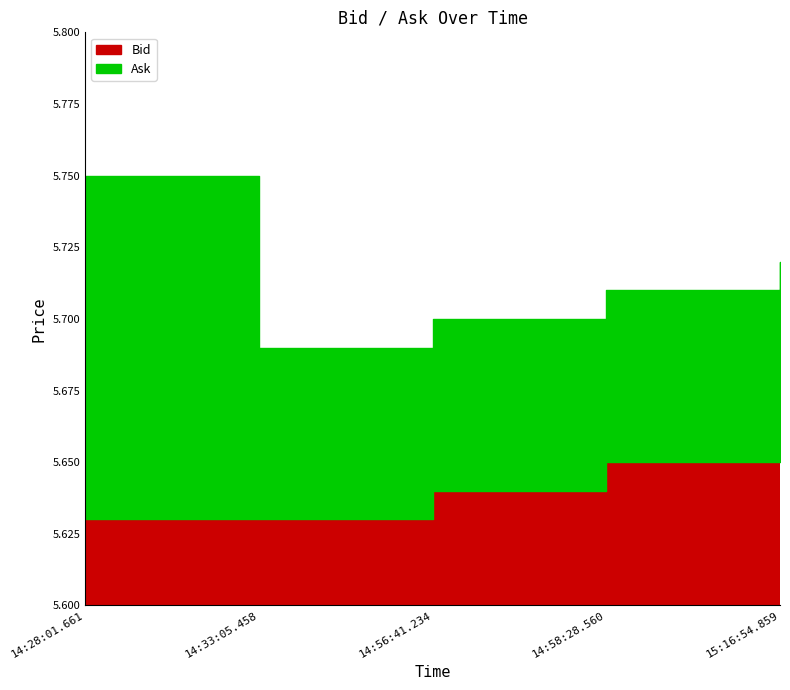

Which series has the largest total across all categories?

Ask